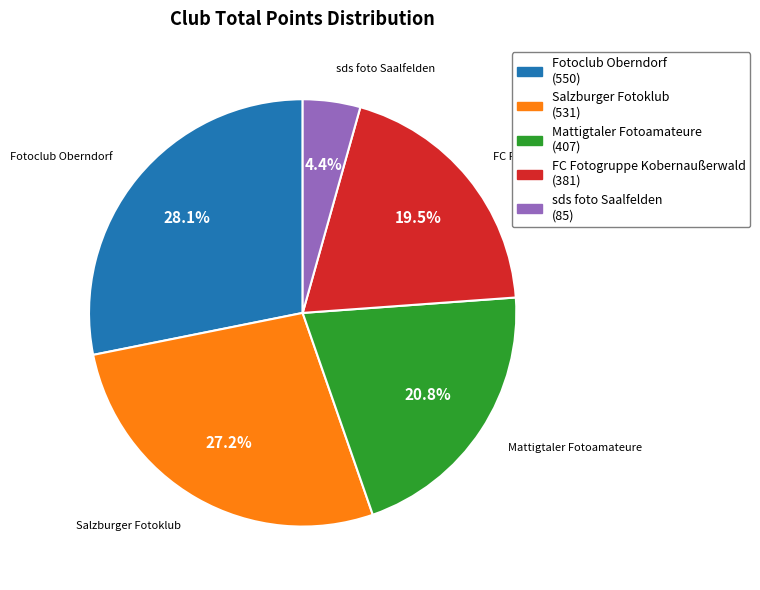

Between sds foto Saalfelden and Mattigtaler Fotoamateure, which is larger?

Mattigtaler Fotoamateure